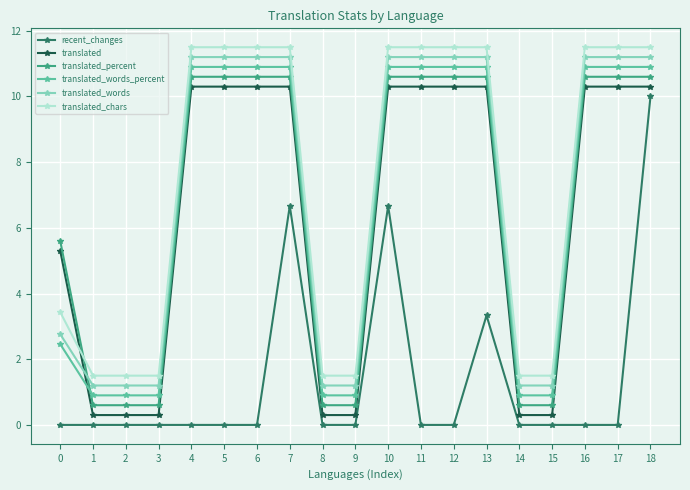

Is it true that translated_words equals 1.2 at 1?

True